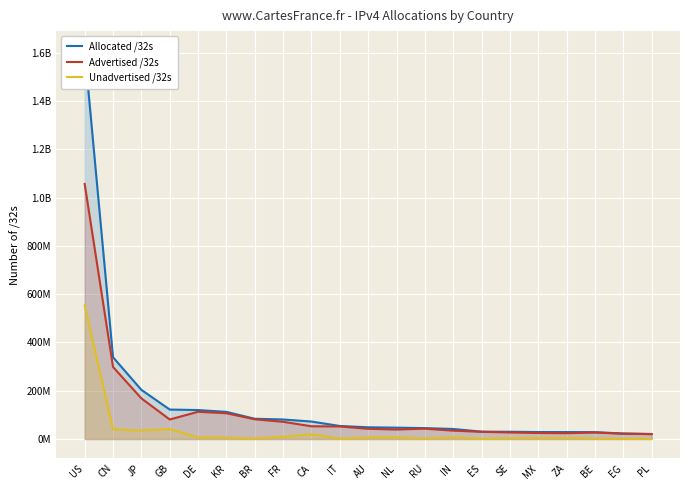

At BR, list the series in order from largest to smallest.

Allocated /32s, Advertised /32s, Unadvertised /32s